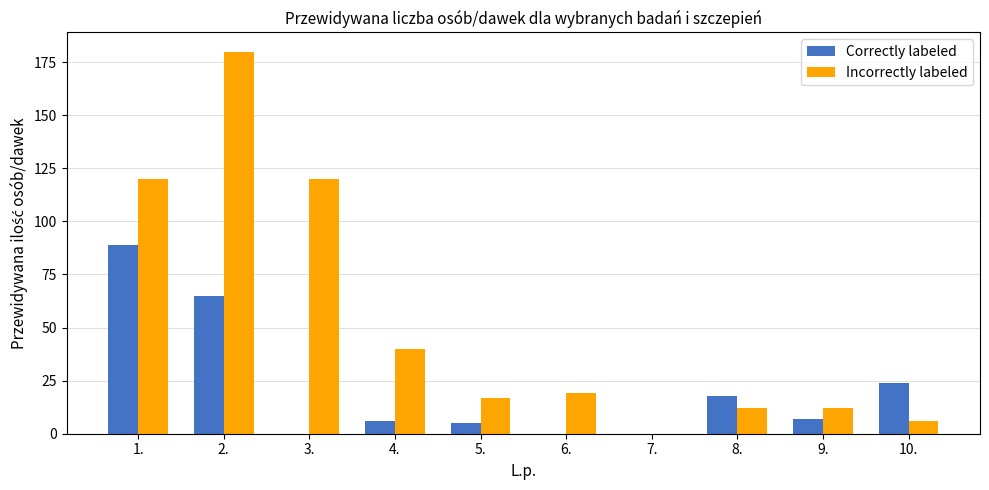

Reading left to right, extract all data points from this chart.

Correctly labeled: 1.=89	2.=65	3.=0	4.=6	5.=5	6.=0	7.=0	8.=18	9.=7	10.=24
Incorrectly labeled: 1.=120	2.=180	3.=120	4.=40	5.=17	6.=19	7.=0	8.=12	9.=12	10.=6